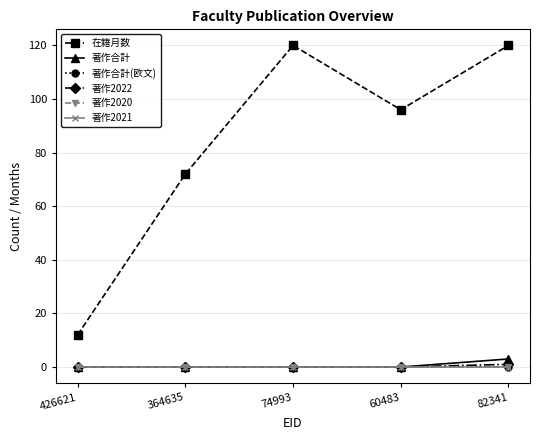

Does the chart have visible grid lines?

Yes